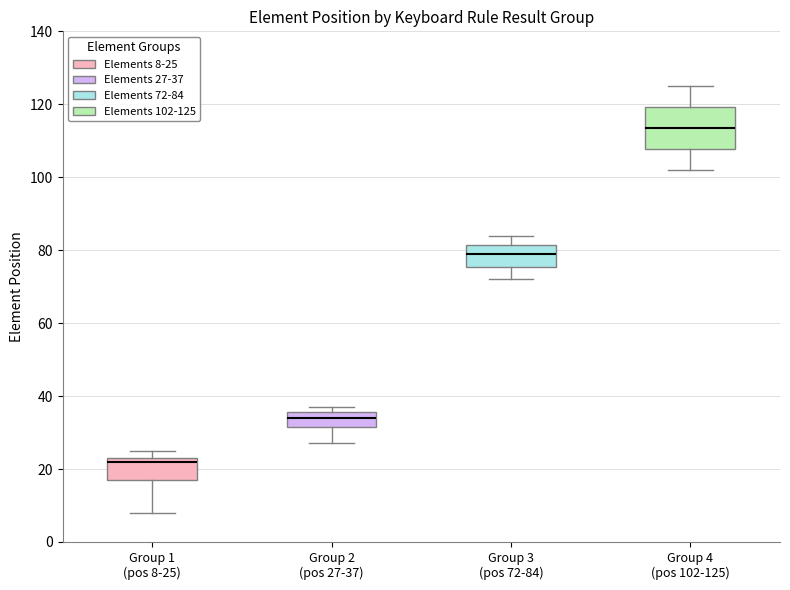

Which box has the highest median line?

Group 4 (pos 102-125)